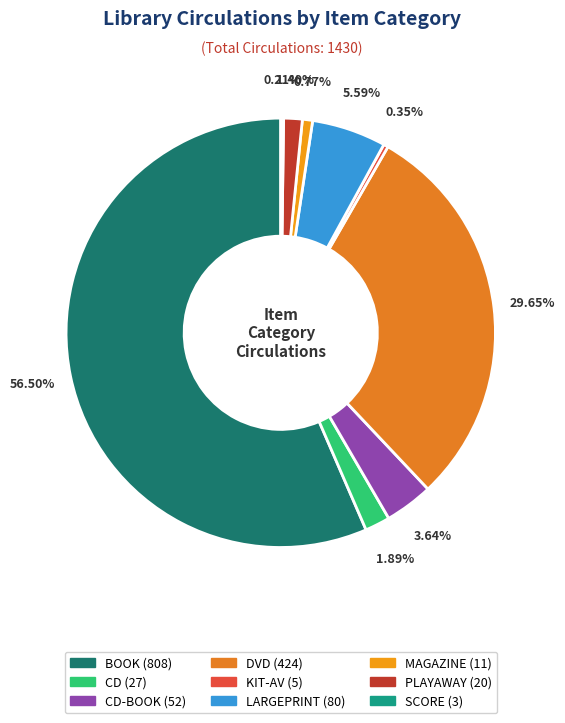

Is there any slice that represents more than half of the pie?

Yes